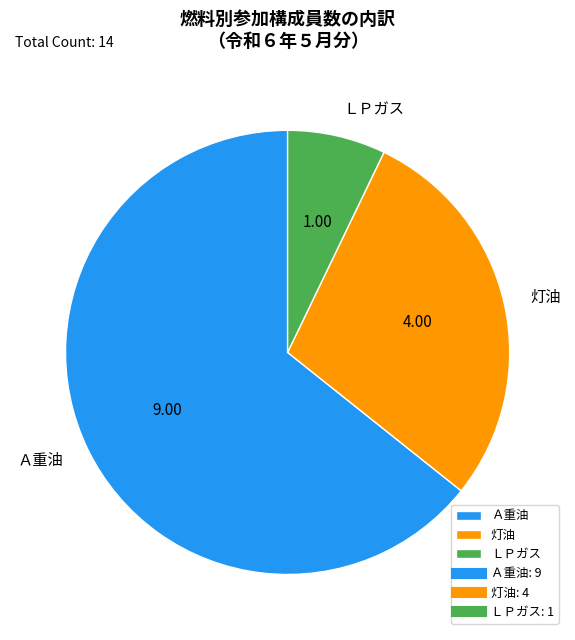

Rank the categories by value from highest to lowest.

Ａ重油, 灯油, ＬＰガス